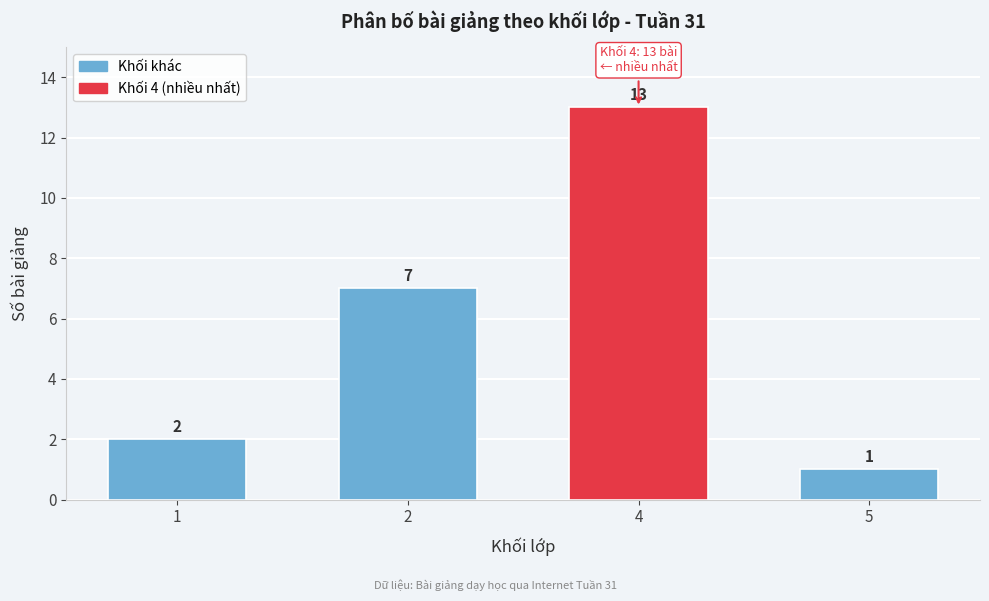

Reading left to right, extract all data points from this chart.

2	7	13	1